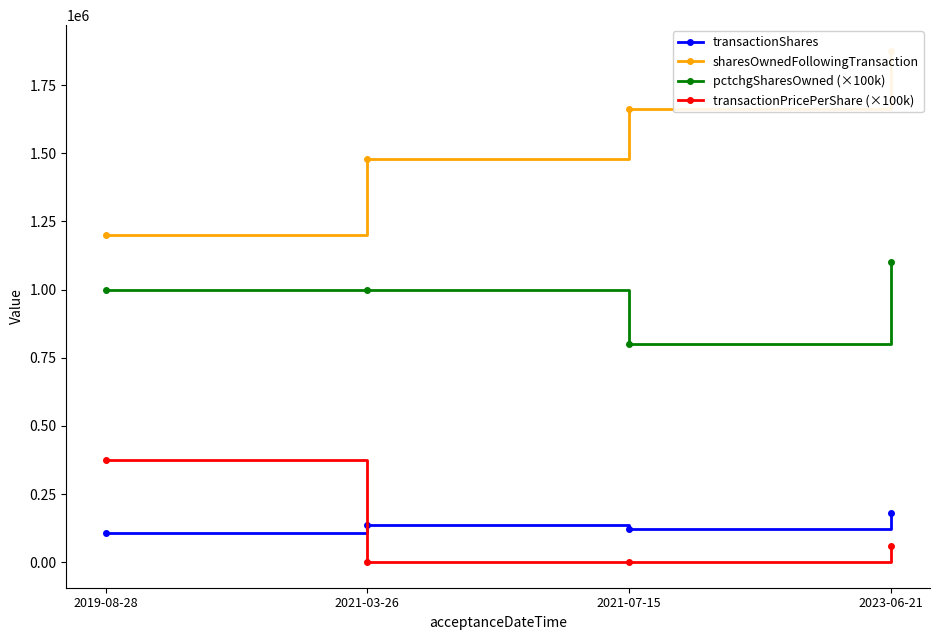

The transactionShares series shows 254778 at 2023-06-21. True or false?

False